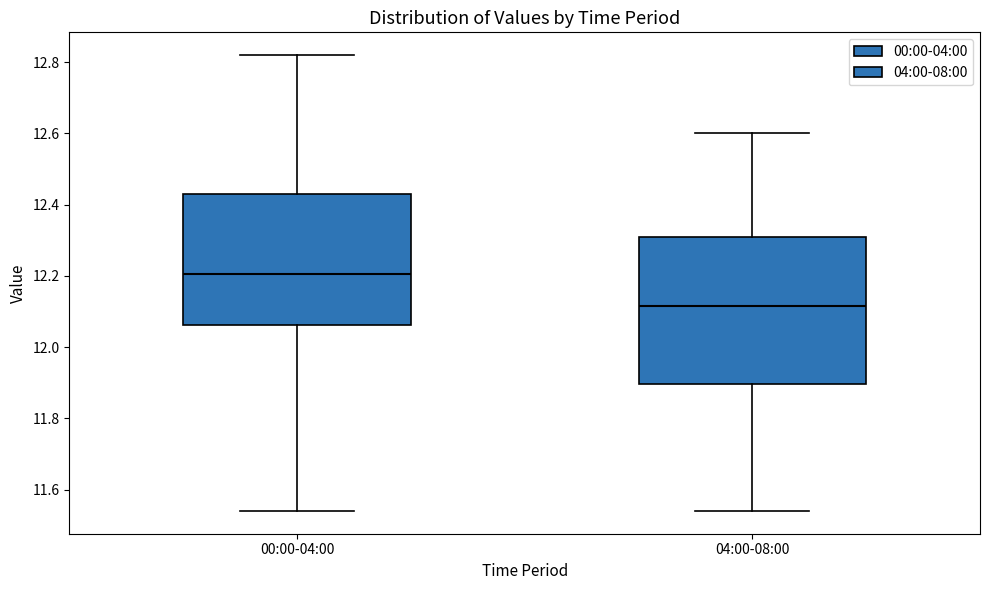

Where does the upper whisker of the box for 00:00-04:00 end on the y-axis? The values are not printed on the chart, so give them approximately, as read against the axis.

12.82